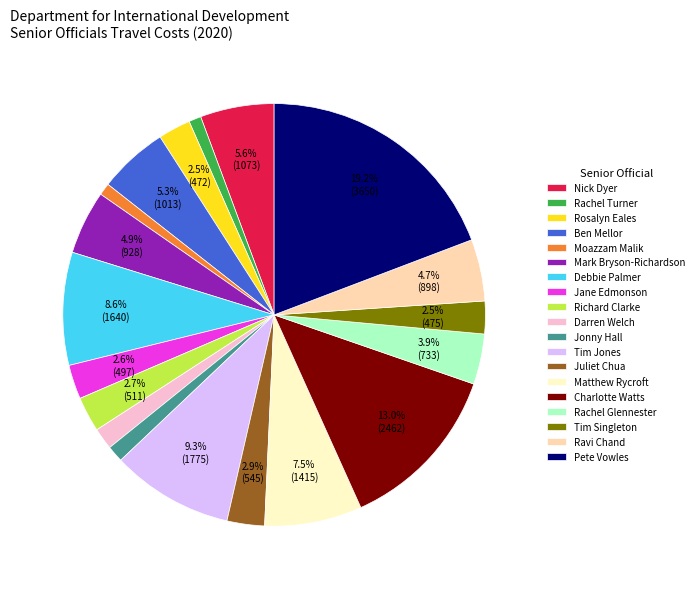

The Juliet Chua slice represents 14% of the pie. True or false?

False